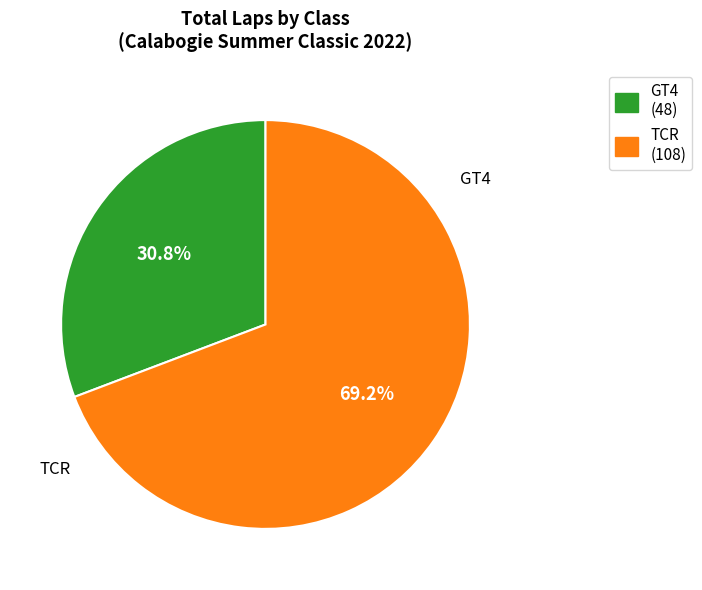

Which category has the smallest portion of the pie?

GT4